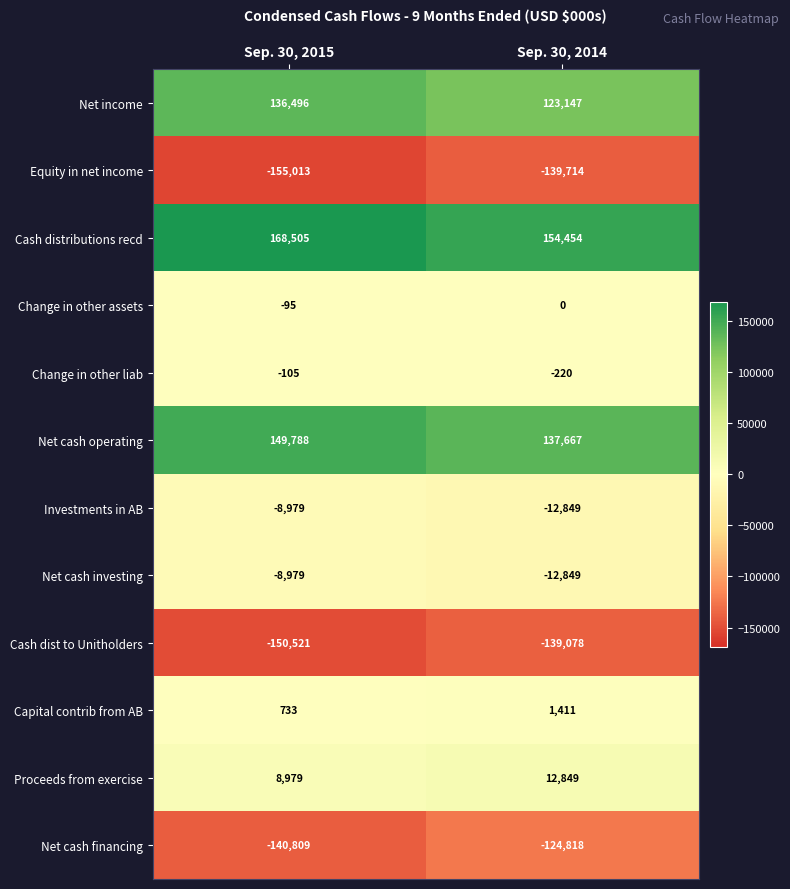

The Net cash investing series shows -8917 at Sep. 30, 2014. True or false?

False